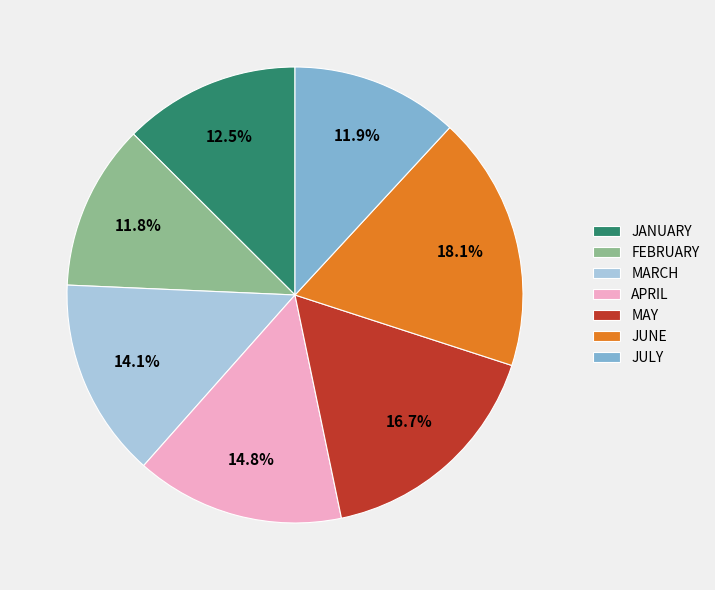

What is the ratio of the value at JANUARY to the value at JULY?

1.1